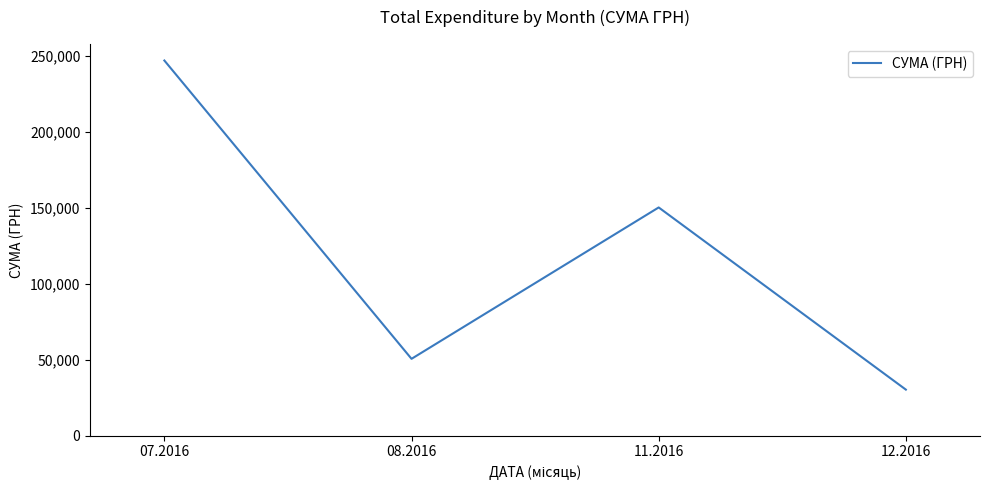

At which label does the data first exceed 150216?

07.2016